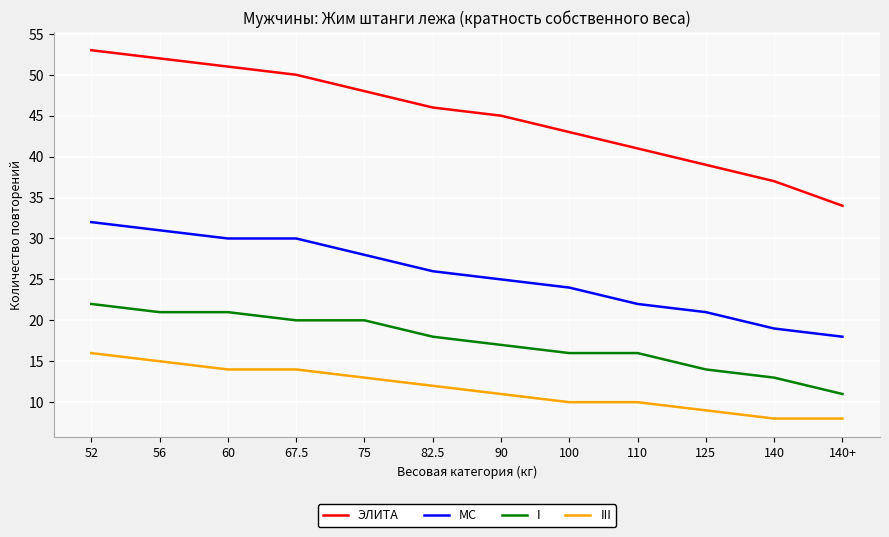

How many lines are shown in the chart?

4